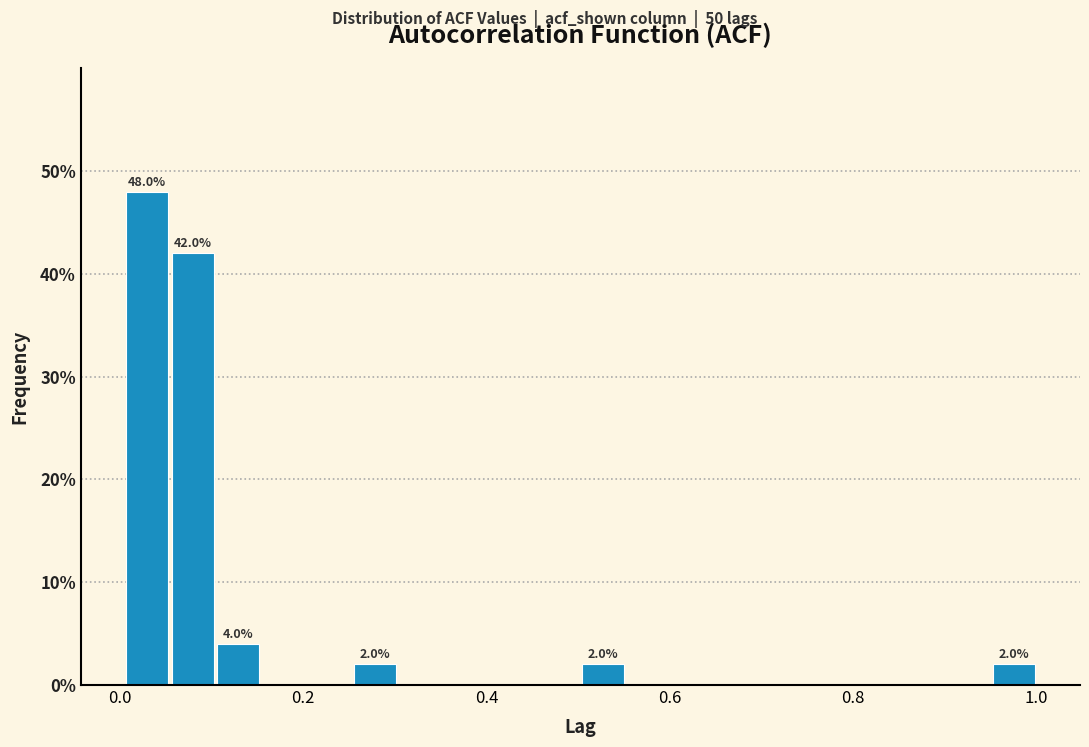

Read against the x-axis, roughly where is the centre of the tallest bar?

0.02